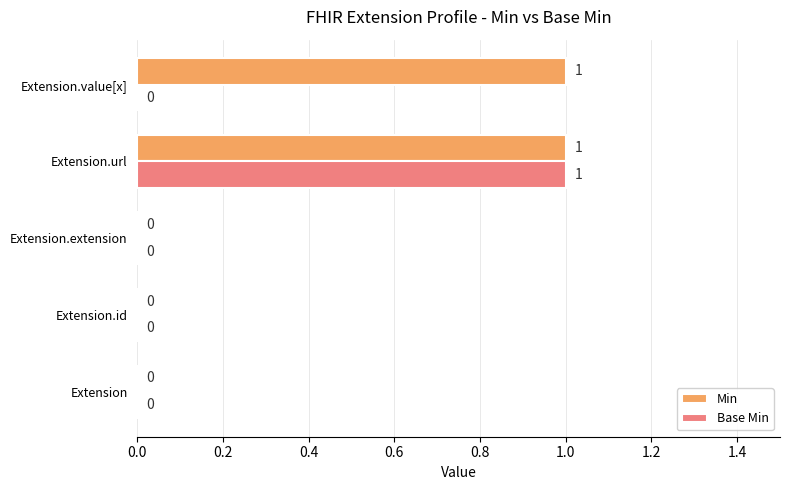

True or false: Base Min has a value of 1 at Extension.id.

False